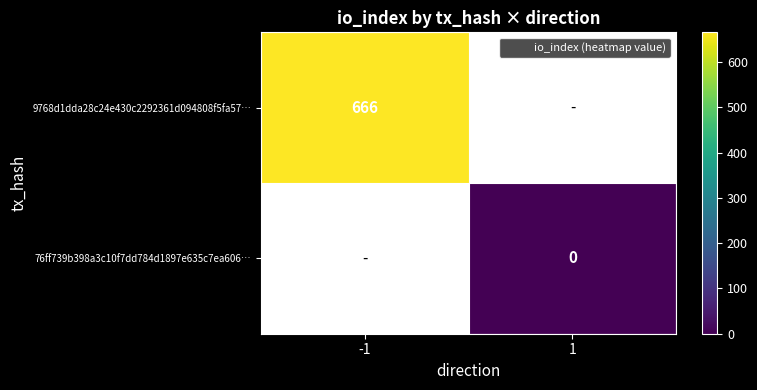

At how many categories does at least one series exceed 264?

1